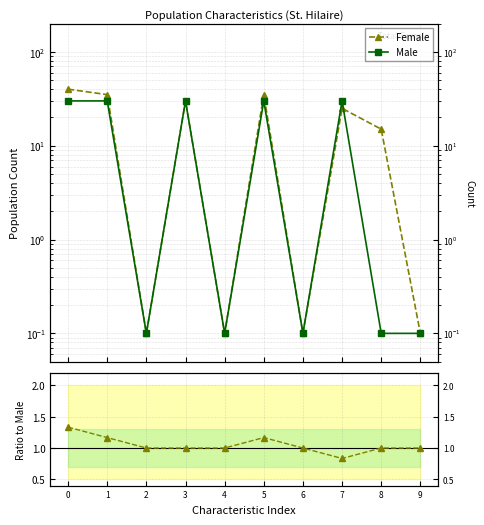

In Female/Male ratio, how many points are higher than both neighbors (excluding endpoints)?

1